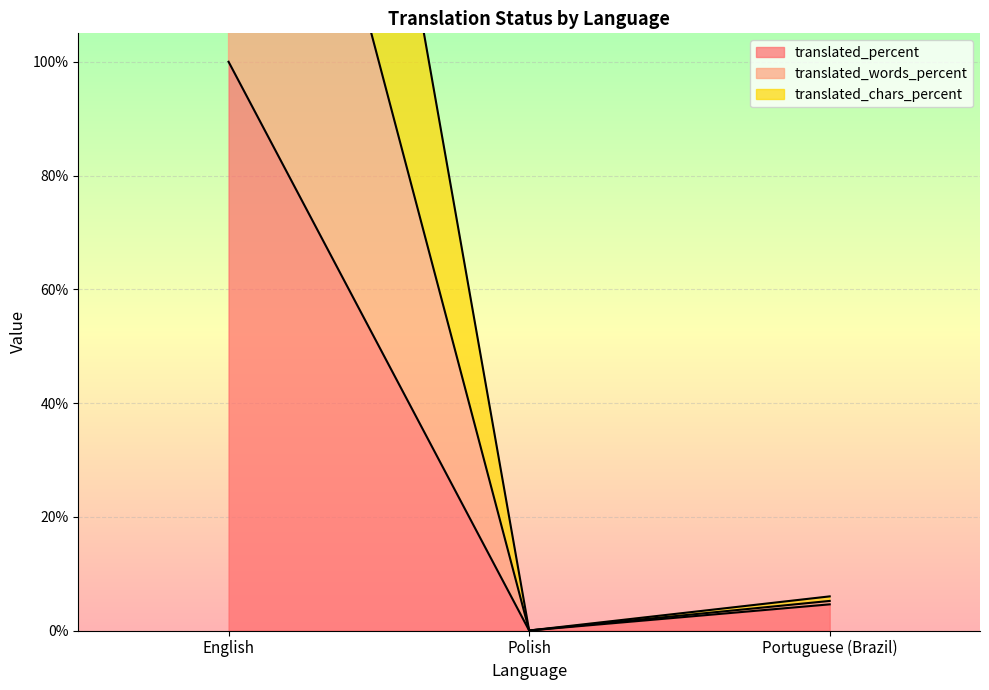

Where is translated_percent nearest to the value 50?

Portuguese (Brazil)